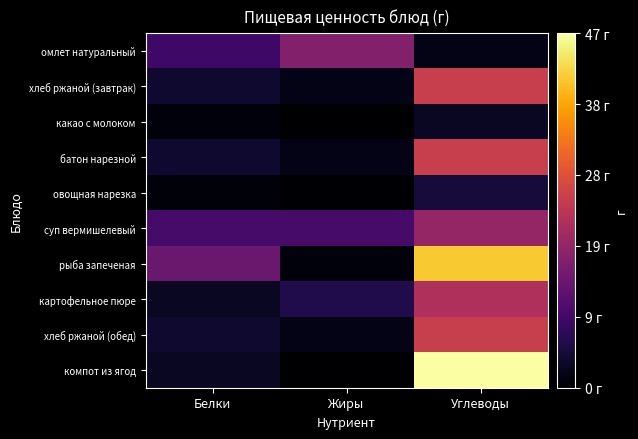

Reading left to right, transcribe all the data shown in this chart.

омлет натуральный: Белки=9.0	Жиры=17.0	Углеводы=2.0
хлеб ржаной (завтрак): Белки=4.0	Жиры=2.0	Углеводы=25.0
какао с молоком: Белки=1.0	Жиры=0.0	Углеводы=3.0
батон нарезной: Белки=4.0	Жиры=2.0	Углеводы=25.0
овощная нарезка: Белки=0.8	Жиры=0.2	Углеводы=4.8
суп вермишелевый: Белки=10.0	Жиры=10.0	Углеводы=19.0
рыба запеченая: Белки=14.0	Жиры=1.0	Углеводы=41.0
картофельное пюре: Белки=3.0	Жиры=6.0	Углеводы=22.0
хлеб ржаной (обед): Белки=4.0	Жиры=2.0	Углеводы=25.0
компот из ягод: Белки=3.0	Жиры=0.0	Углеводы=47.0